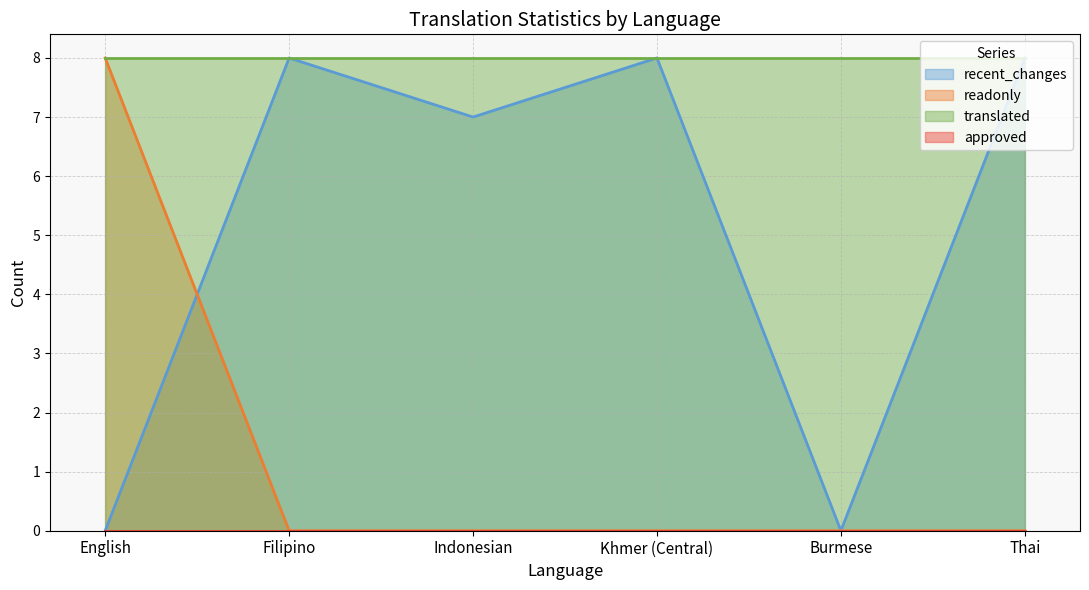

The value of readonly at Khmer (Central) is 0. True or false?

True